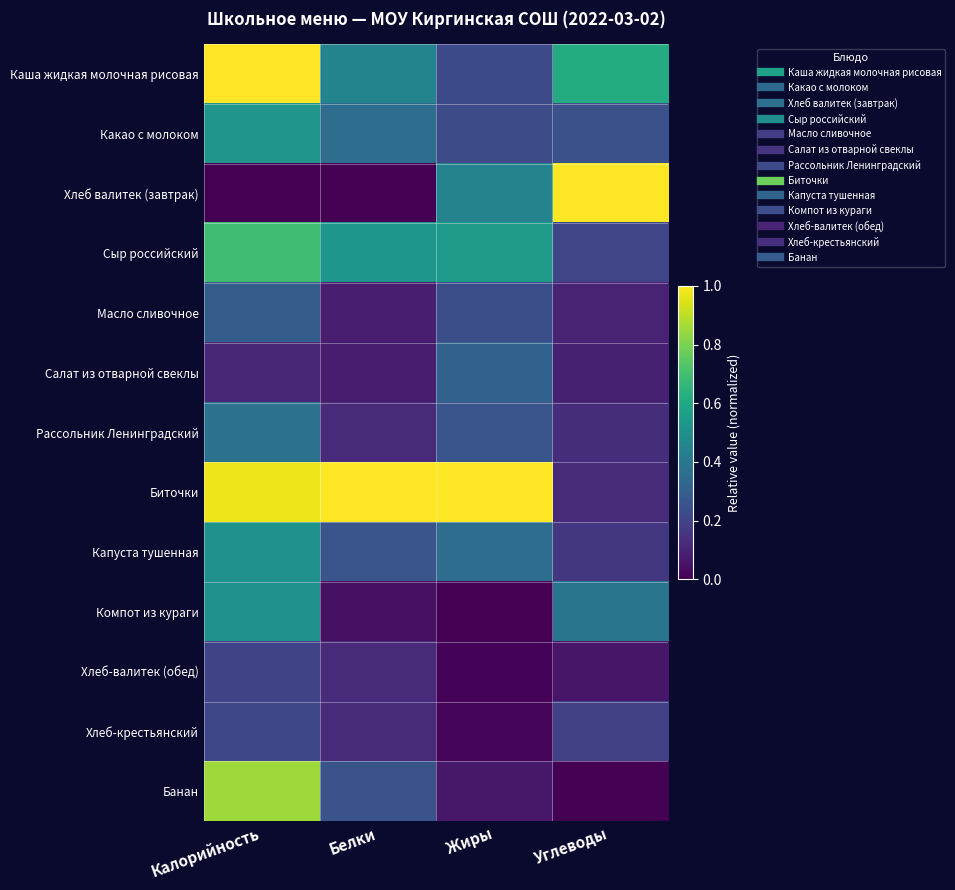

What is the difference between the highest and lowest values at Белки?

1.0